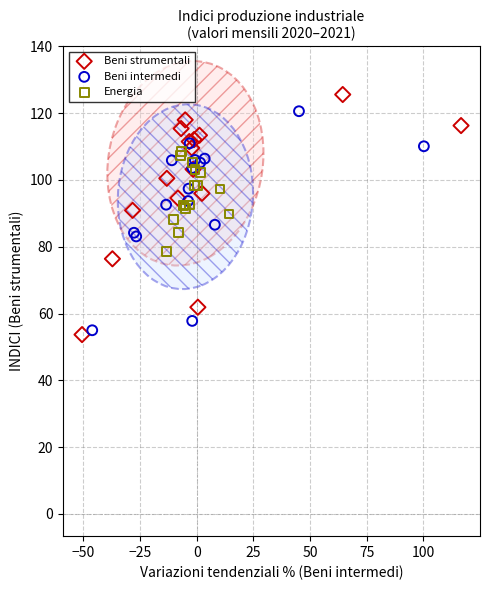

What are all the series names shown in the legend?

Beni strumentali, Beni intermedi, Energia